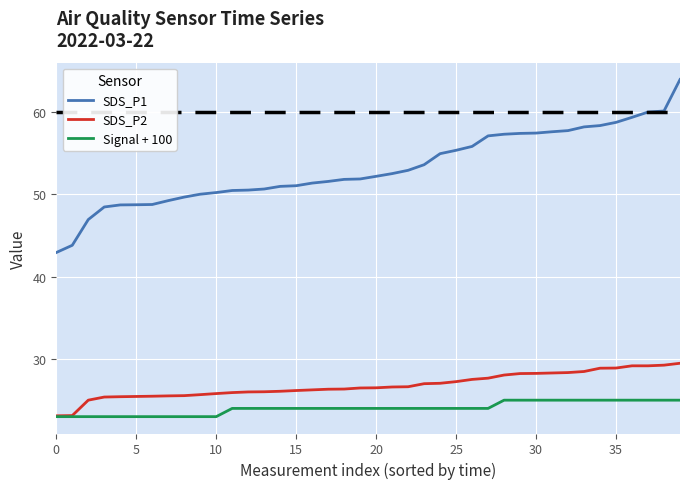

List the series in order of their peak value, lowest first.

Signal + 100, SDS_P2, SDS_P1